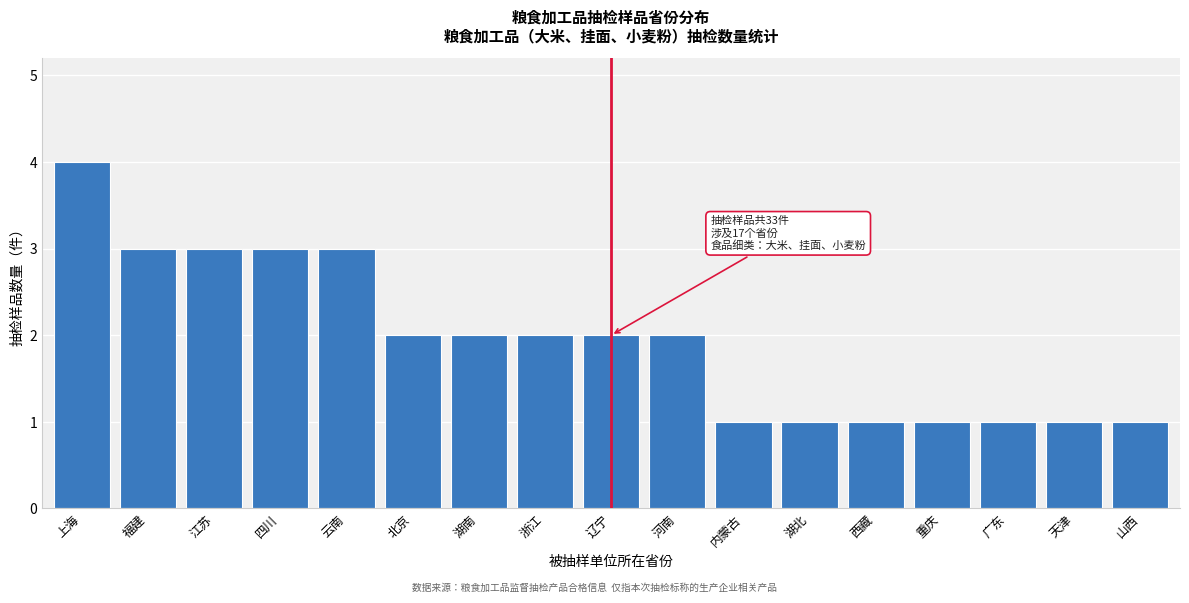

Reading right to left, extract all data points from this chart.

山西=1	天津=1	广东=1	重庆=1	西藏=1	湖北=1	内蒙古=1	河南=2	辽宁=2	浙江=2	湖南=2	北京=2	云南=3	四川=3	江苏=3	福建=3	上海=4